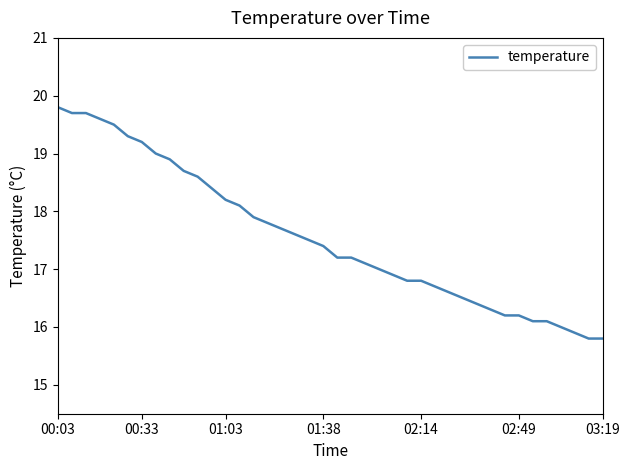

What is the smallest value displayed?

15.8